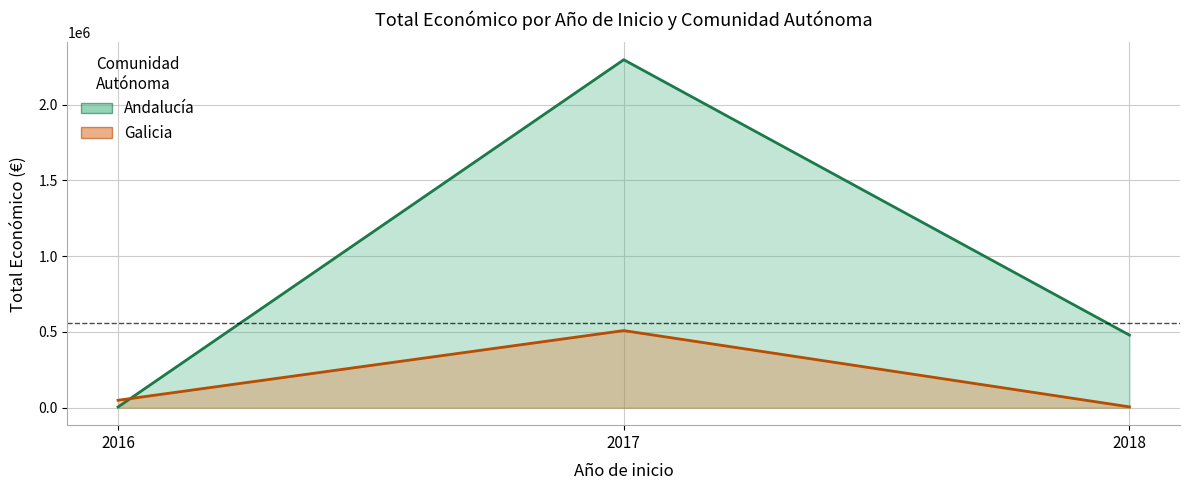

Which category has the highest value in the Galicia series?

2017